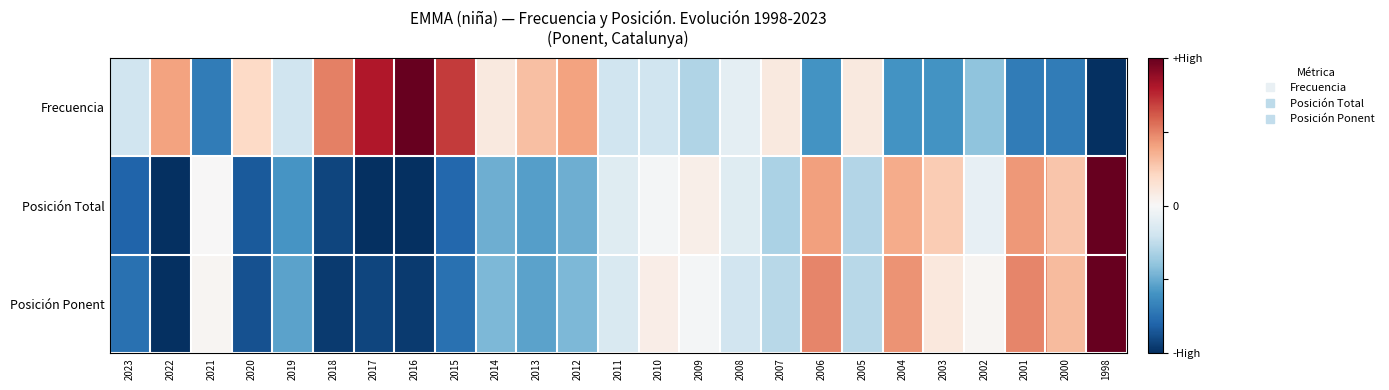

Reading left to right, extract all data points from this chart.

Frecuencia: 2023=-0.2	2022=0.4	2021=-0.7	2020=0.2	2019=-0.2	2018=0.5	2017=0.8	2016=1.0	2015=0.7	2014=0.1	2013=0.3	2012=0.4	2011=-0.2	2010=-0.2	2009=-0.3	2008=-0.1	2007=0.1	2006=-0.6	2005=0.1	2004=-0.6	2003=-0.6	2002=-0.4	2001=-0.7	2000=-0.7	1998=-1.0
Posición Total: 2023=-0.8	2022=-1.0	2021=0.0	2020=-0.8	2019=-0.6	2018=-0.9	2017=-1.0	2016=-1.0	2015=-0.8	2014=-0.5	2013=-0.5	2012=-0.5	2011=-0.1	2010=-0.0	2009=0.1	2008=-0.1	2007=-0.3	2006=0.4	2005=-0.3	2004=0.4	2003=0.3	2002=-0.1	2001=0.4	2000=0.3	1998=1.0
Posición Ponent: 2023=-0.7	2022=-1.0	2021=0.0	2020=-0.9	2019=-0.5	2018=-1.0	2017=-0.9	2016=-1.0	2015=-0.7	2014=-0.4	2013=-0.5	2012=-0.4	2011=-0.1	2010=0.1	2009=-0.0	2008=-0.2	2007=-0.3	2006=0.5	2005=-0.3	2004=0.4	2003=0.1	2002=0.0	2001=0.5	2000=0.3	1998=1.0